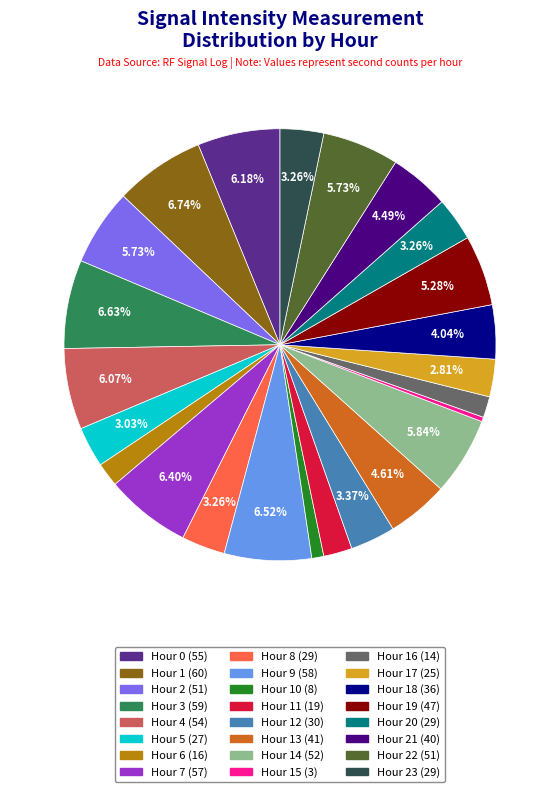

What percentage is the Hour 3 slice, to the nearest percent?

7%